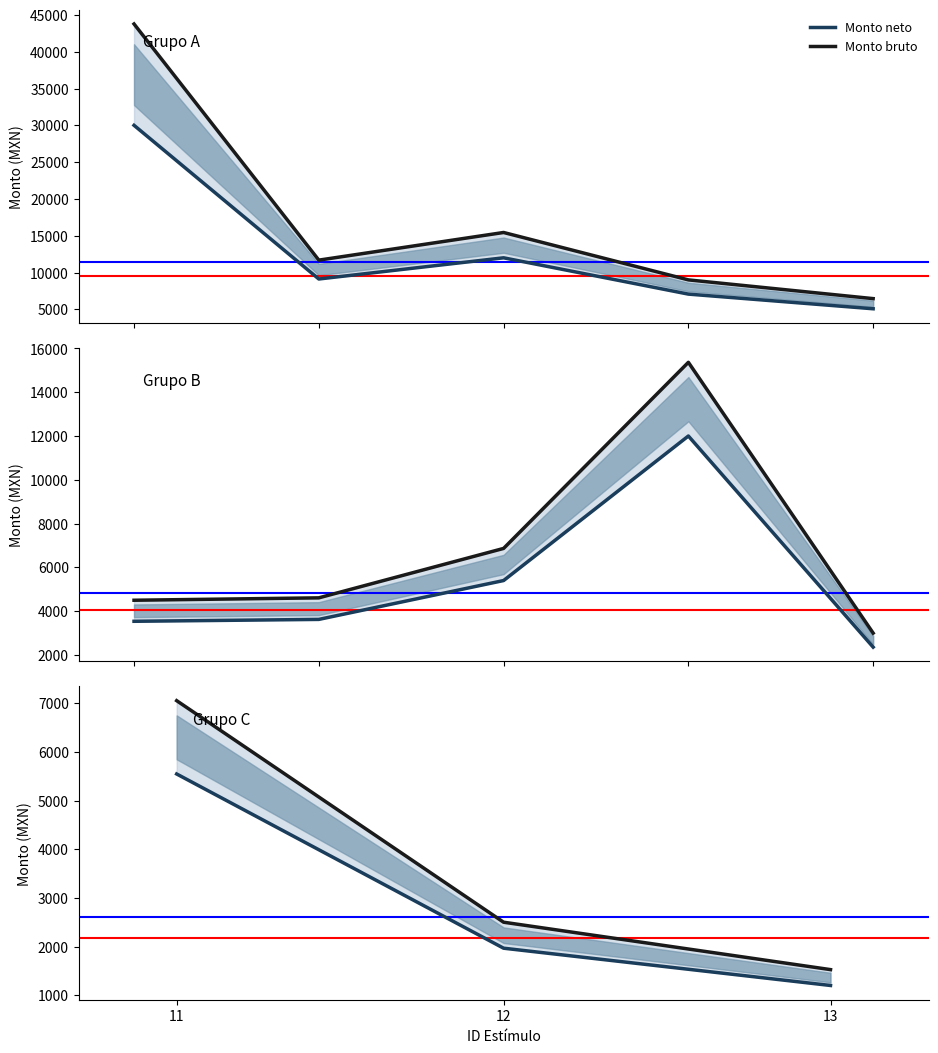

True or false: Monto bruto has a value of 2181.4 at 13.

False